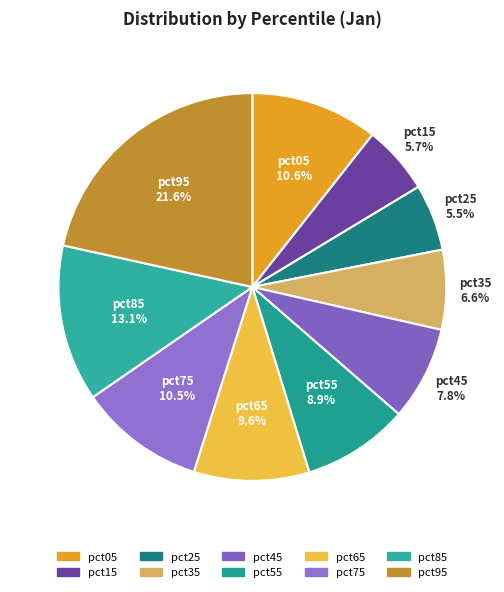

Is there a majority slice in this chart?

No